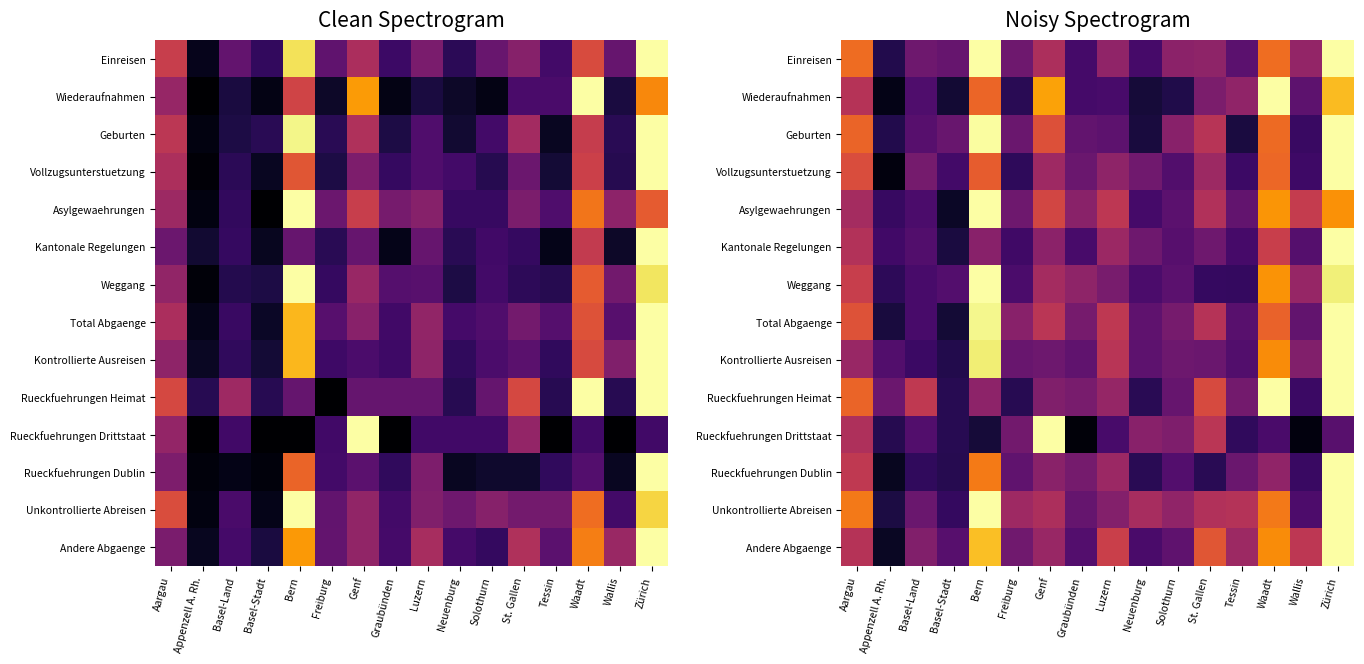

How many data points does each series have?

16